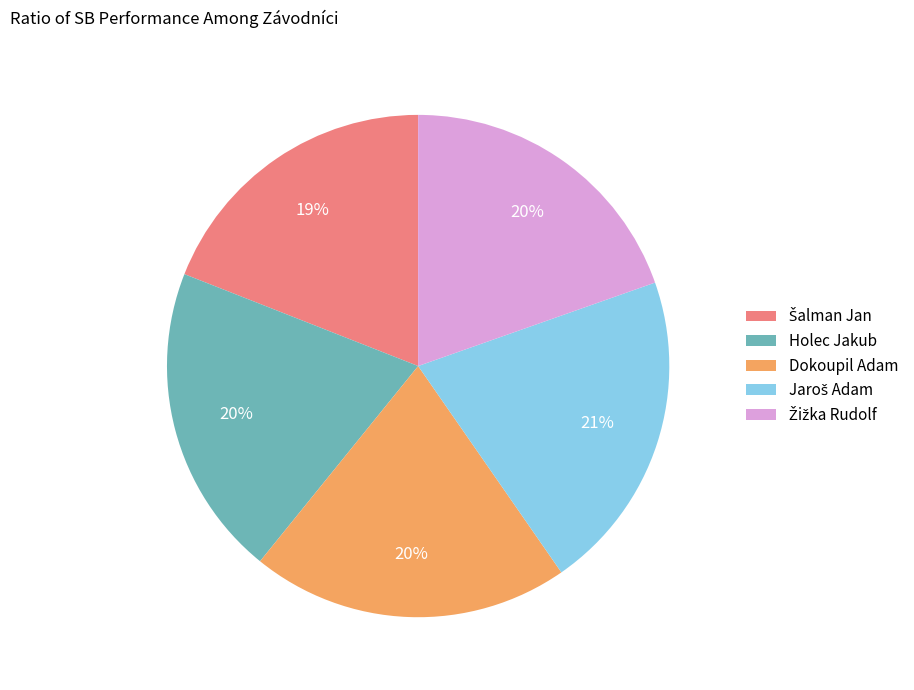

To the nearest percent, what is the average slice percentage?

20%